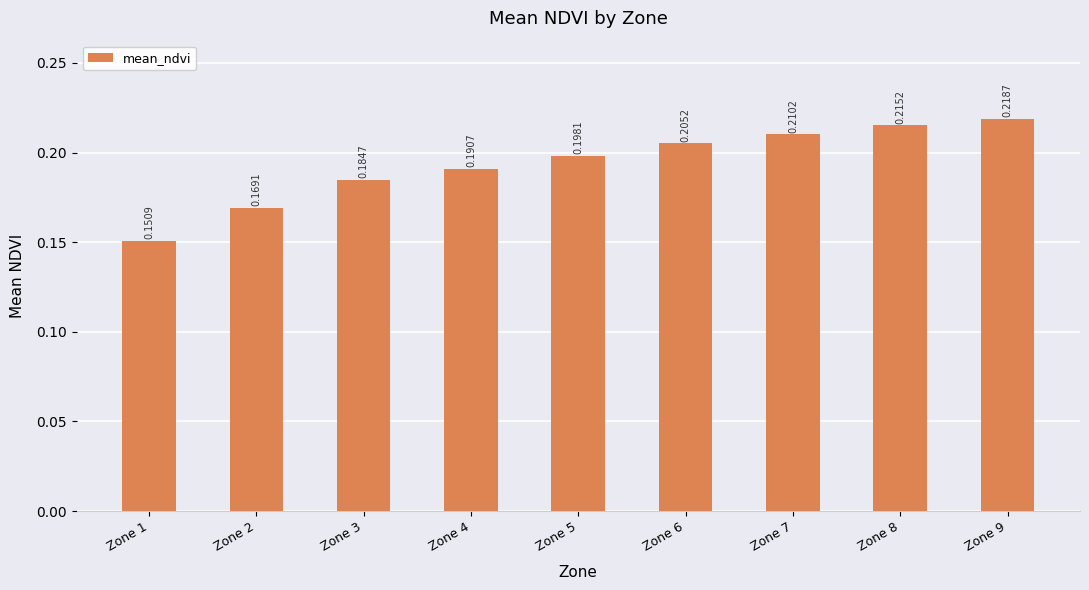

Which has a higher value, Zone 1 or Zone 9?

Zone 9